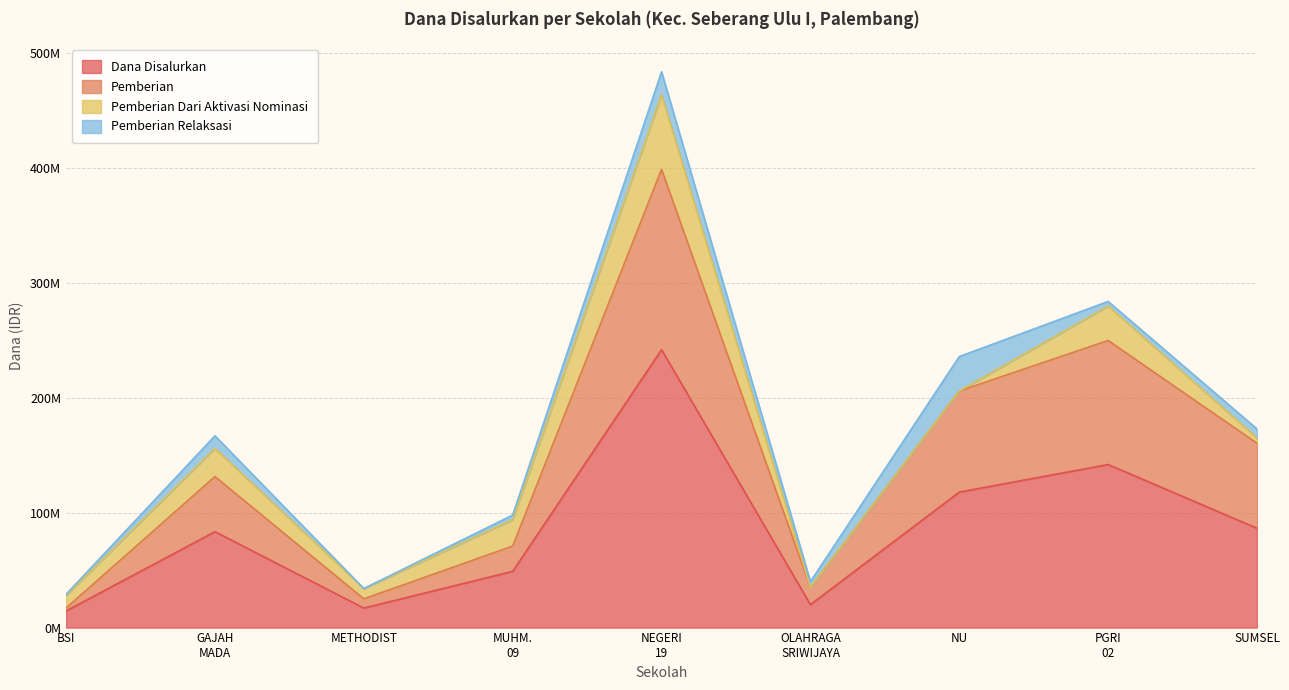

True or false: Dana Disalurkan and Pemberian cross at least once.

False